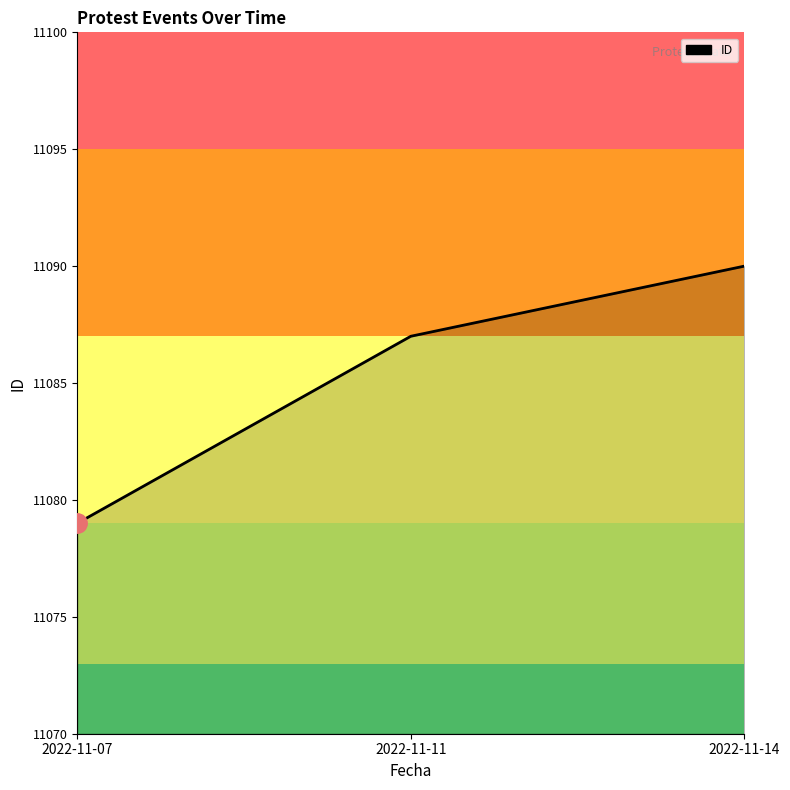

What is the average value?

11085